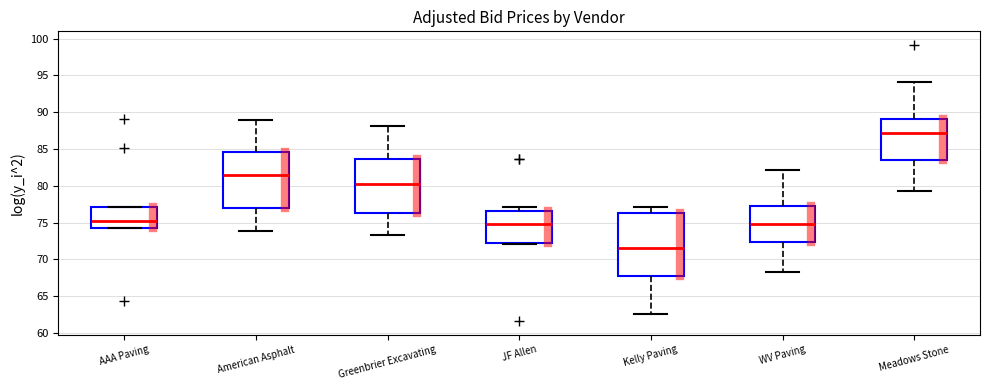

Reading left to right, read every box against the y-axis: the position of its median line, the range the box covers, and the ends of its whiskers. The values are not printed on the chart, so give them approximately, as read against the axis.

AAA Paving: median 75.0, box 74.0 to 77.0, whiskers 74.0 to 77.0
American Asphalt: median 81.5, box 77.0 to 84.5, whiskers 74.0 to 89.0
Greenbrier Excavating: median 80.5, box 76.5 to 83.5, whiskers 73.5 to 88.0
JF Allen: median 75.0, box 72.5 to 76.5, whiskers 72.0 to 77.0
Kelly Paving: median 71.5, box 67.5 to 76.5, whiskers 62.5 to 77.0
WV Paving: median 75.0, box 72.5 to 77.0, whiskers 68.5 to 82.0
Meadows Stone: median 87.0, box 83.5 to 89.0, whiskers 79.5 to 94.0